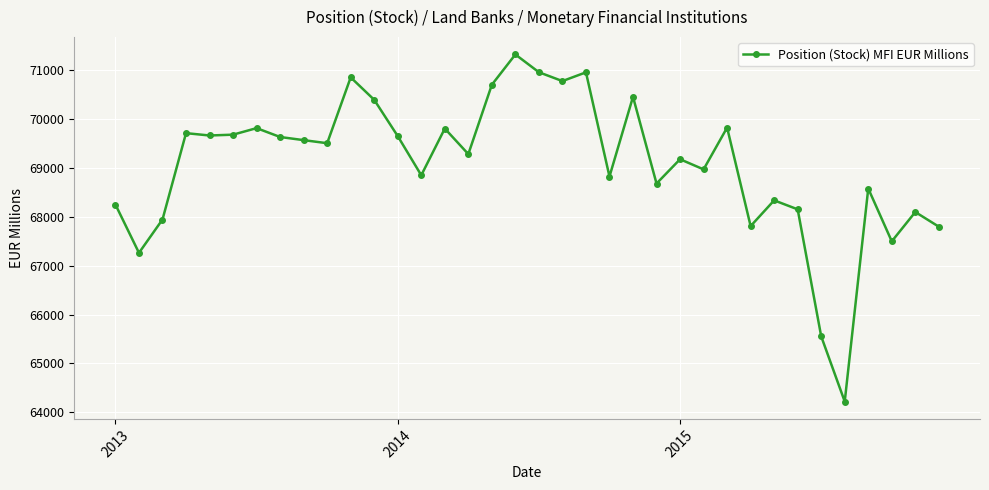

What is the difference between the maximum and minimum values?

7106